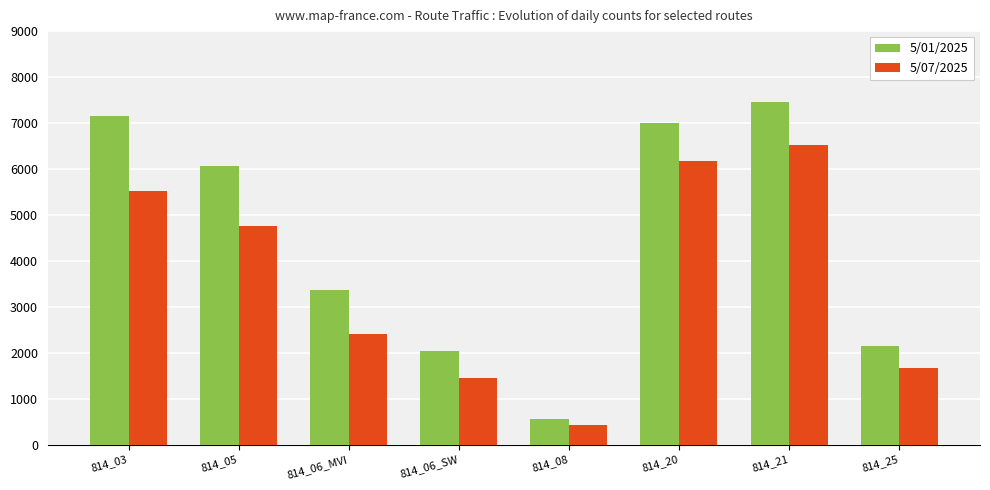

What is the label of the 7th bar from the left?

814_21